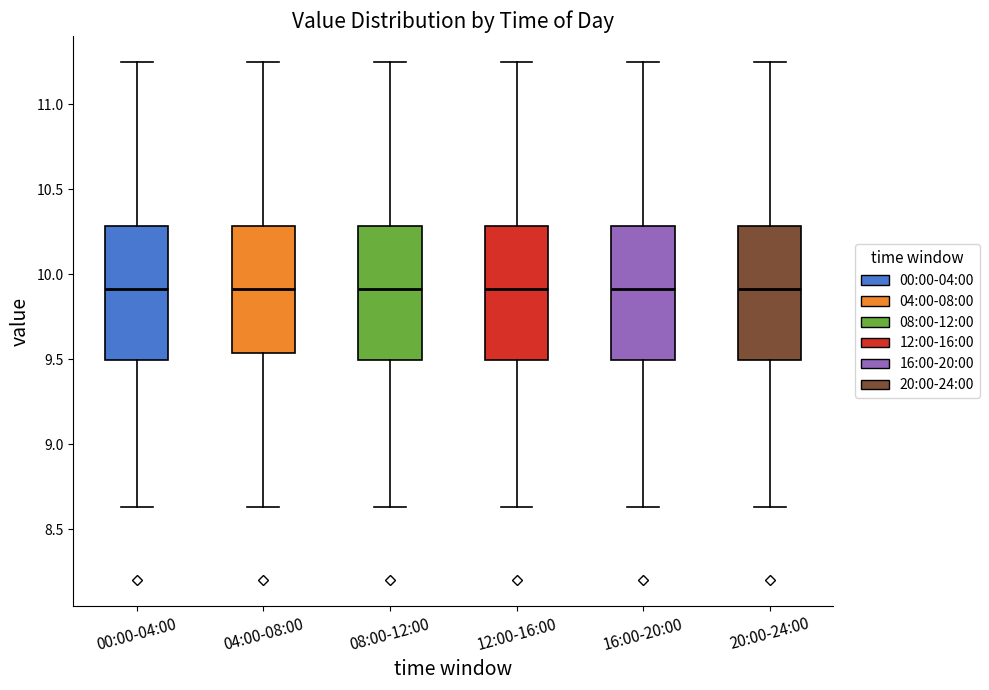

Reading left to right, read every box against the y-axis: the position of its median line, the range the box covers, and the ends of its whiskers. The values are not printed on the chart, so give them approximately, as read against the axis.

00:00-04:00: median 9.90, box 9.50 to 10.30, whiskers 8.65 to 11.25
04:00-08:00: median 9.90, box 9.55 to 10.30, whiskers 8.65 to 11.25
08:00-12:00: median 9.90, box 9.50 to 10.30, whiskers 8.65 to 11.25
12:00-16:00: median 9.90, box 9.50 to 10.30, whiskers 8.65 to 11.25
16:00-20:00: median 9.90, box 9.50 to 10.30, whiskers 8.65 to 11.25
20:00-24:00: median 9.90, box 9.50 to 10.30, whiskers 8.65 to 11.25